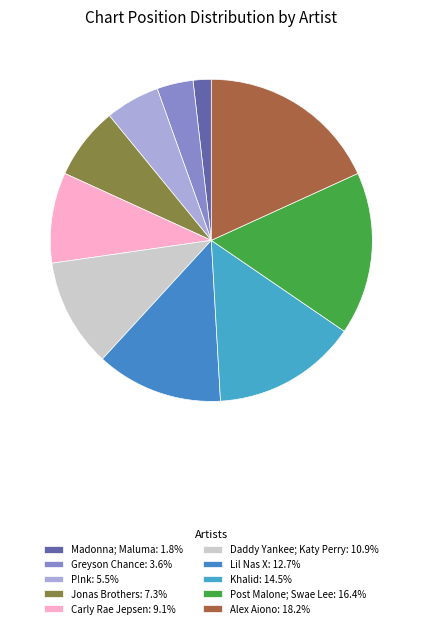

Is it true that Madonna; Maluma is 15% of the pie?

False